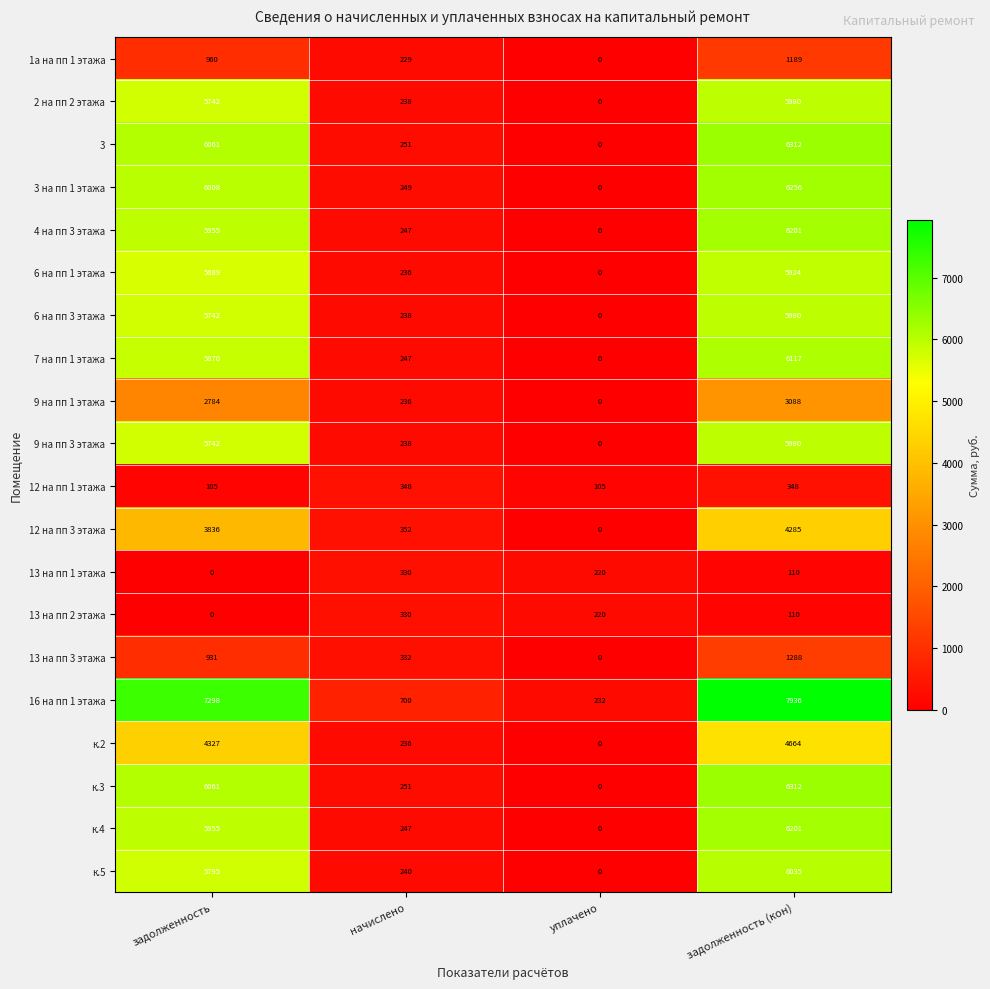

What is the sum of the 9 на пп 3 этажа values at задолженность (кон) and уплачено?

5980